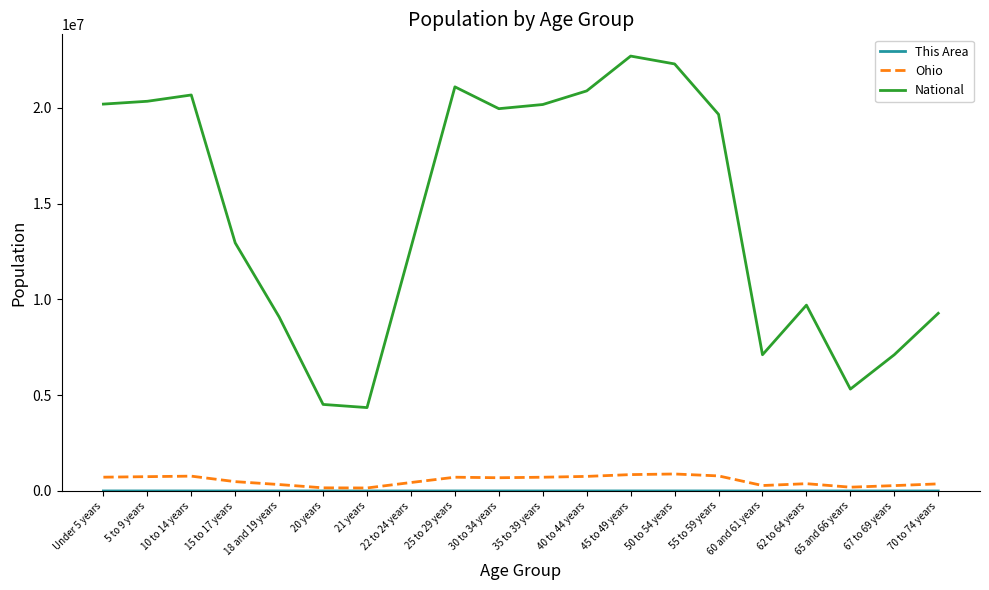

True or false: Ohio and National cross at least once.

False